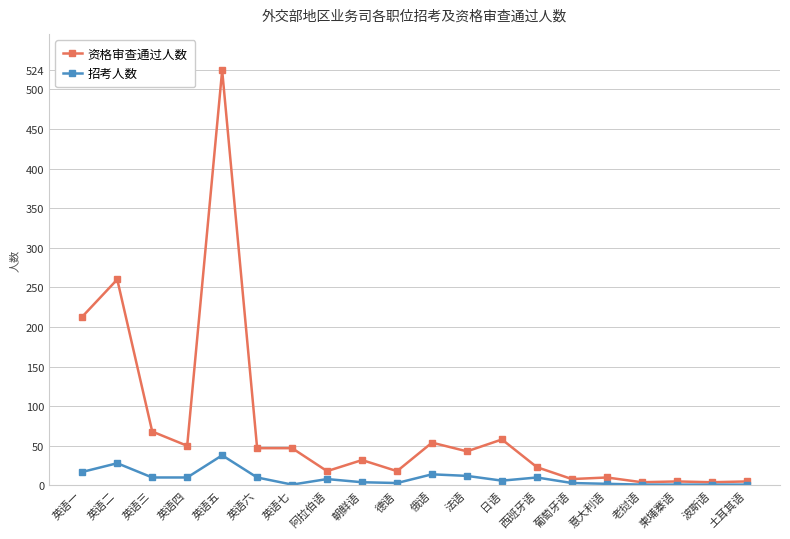

Which series changed the most between 德语 and 法语?

资格审查通过人数